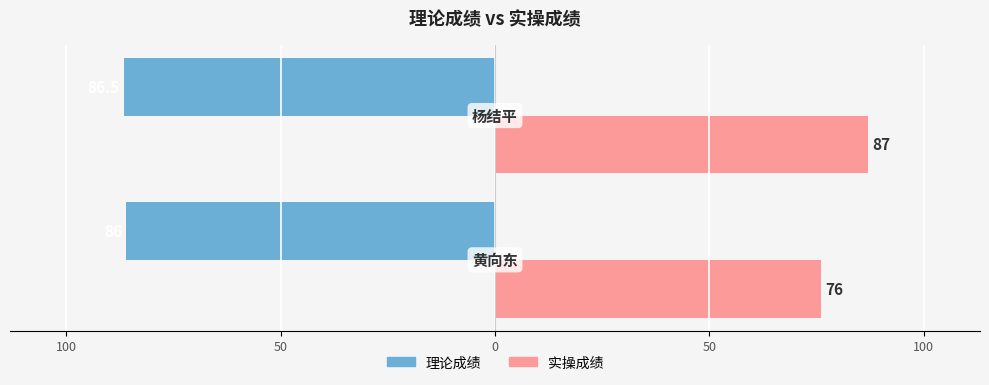

What are all the series names shown in the legend?

理论成绩, 实操成绩